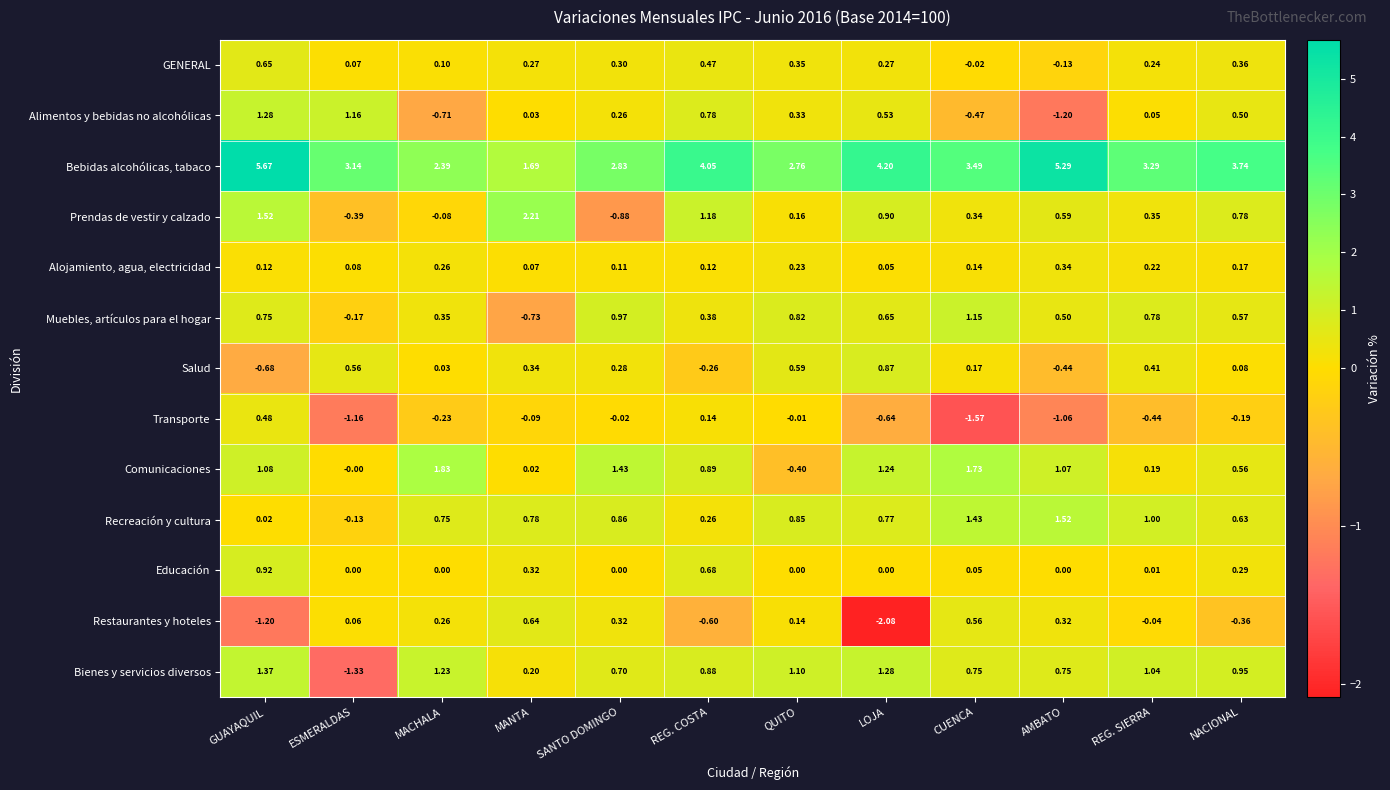

At how many categories does at least one series exceed 0?

12